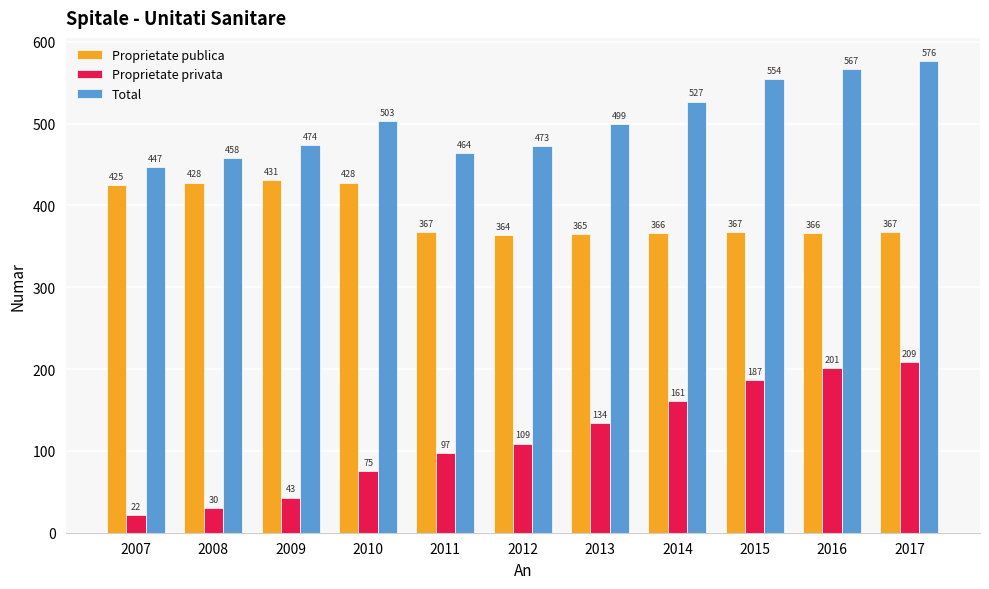

What is the minimum value for Proprietate privata?

22